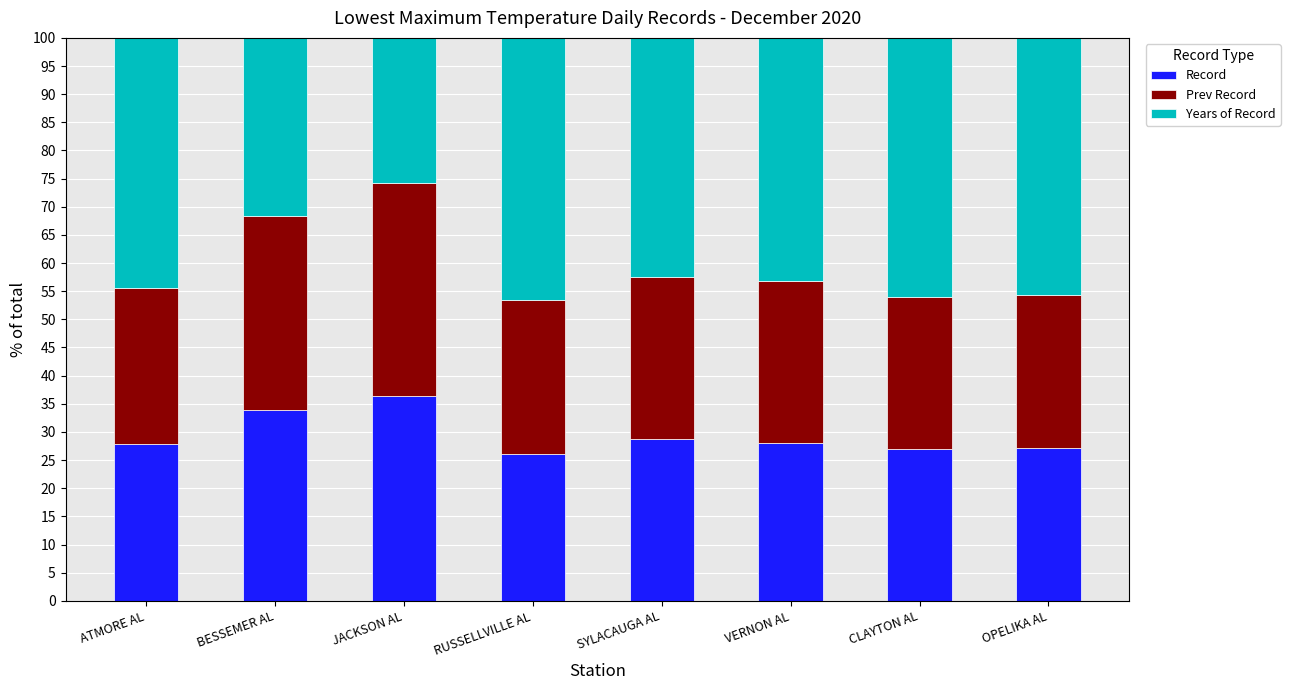

What is the total value across all series at CLAYTON AL?

100.0